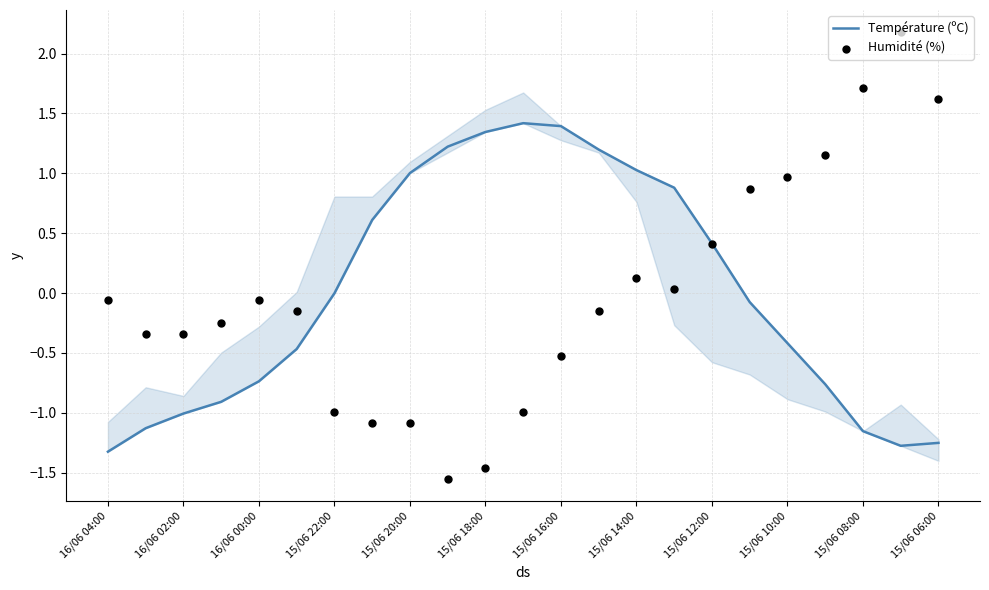

Which series has the largest total across all categories?

Température (ºC)